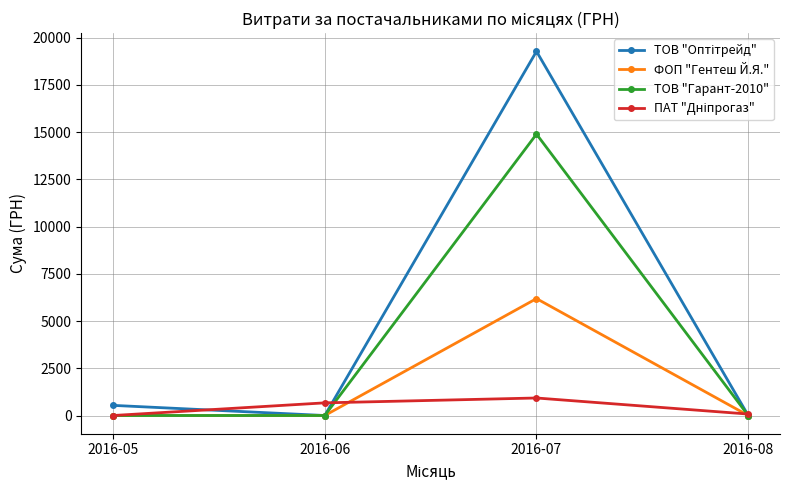

What is the greatest value displayed?

19273.0